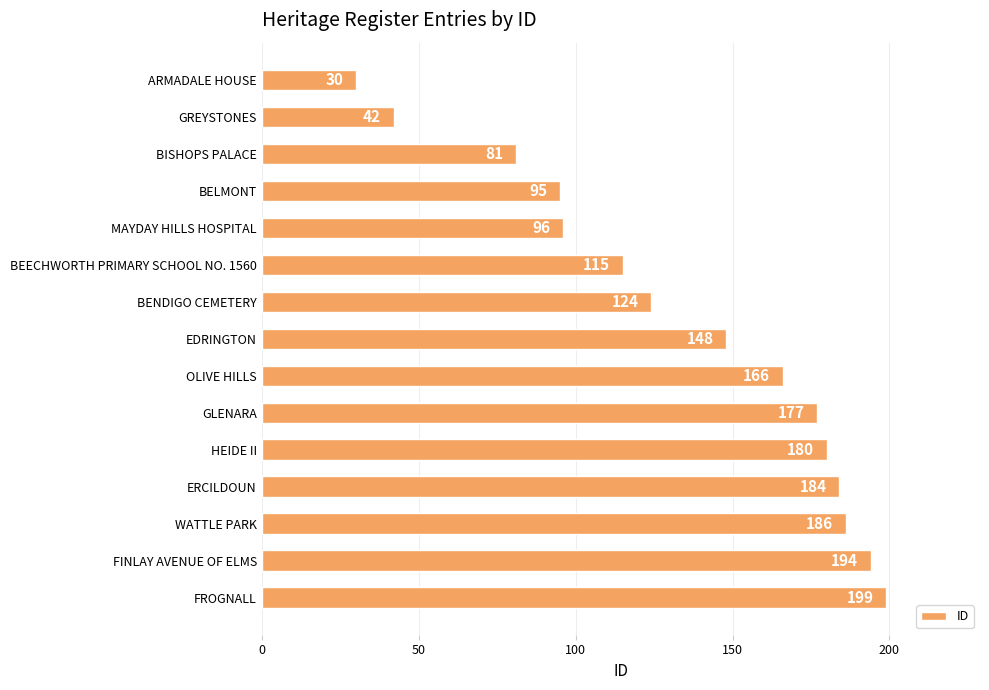

What is the ratio of the value at MAYDAY HILLS HOSPITAL to the value at WATTLE PARK?

0.5